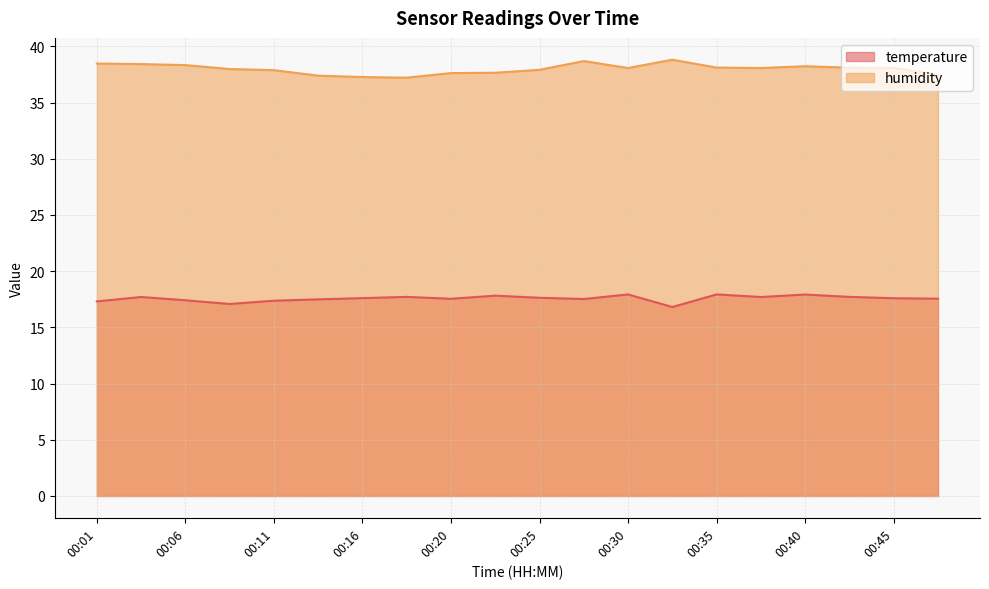

The value of humidity at 00:20 is 14.0. True or false?

False